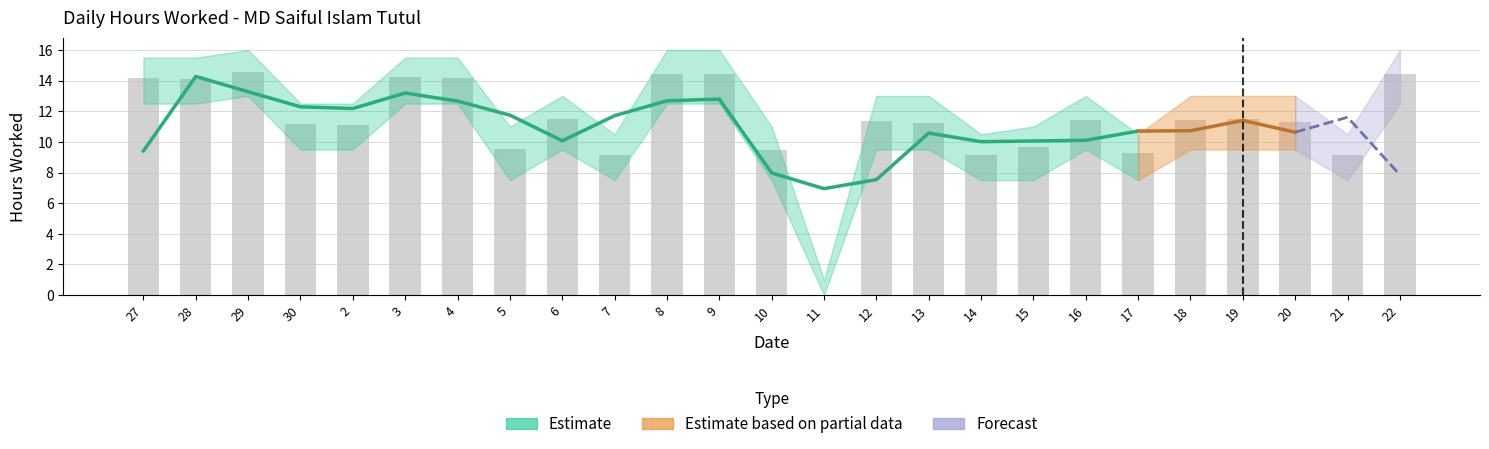

List the series in order of their overall mean, highest first.

Upper Bound, Hours Worked, Lower Bound